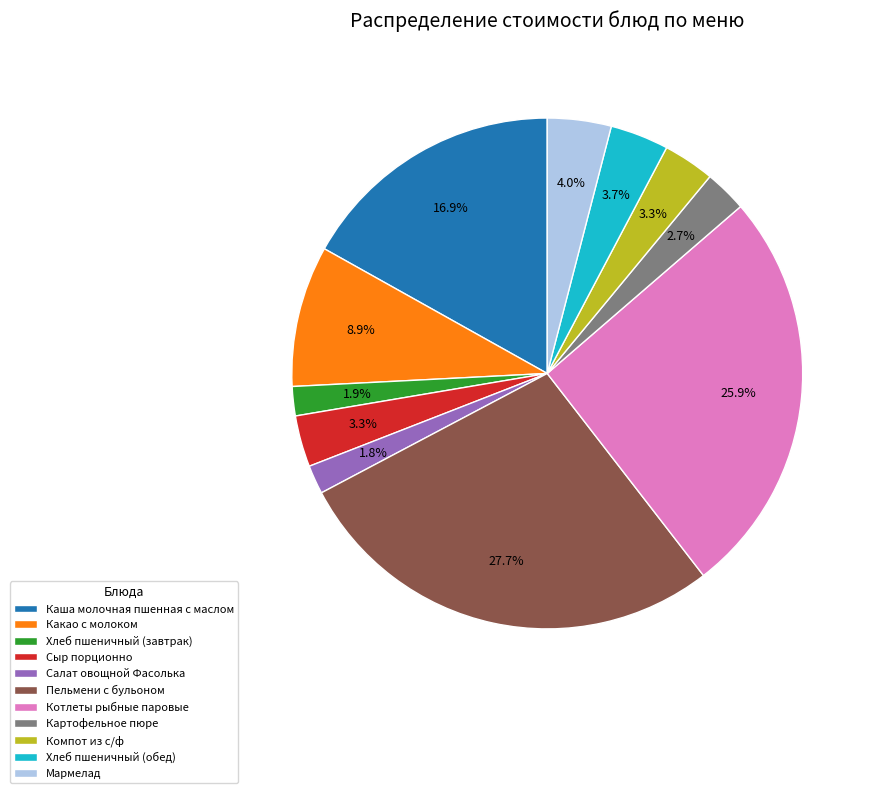

Approximately how many times larger is the value at Какао с молоком compared to Картофельное пюре?

3.3